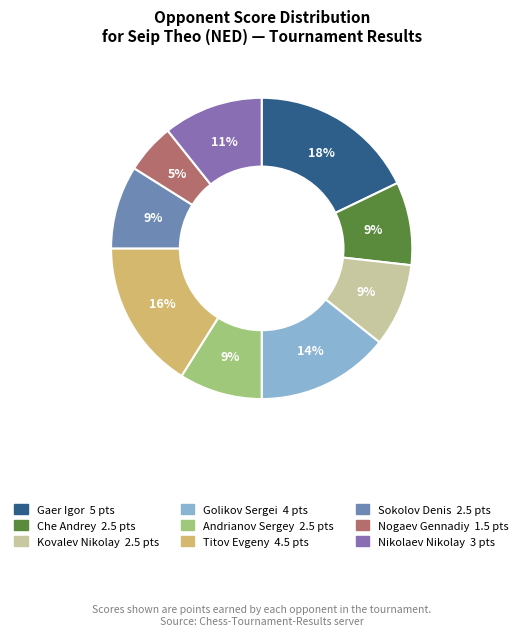

Rank the categories by value from highest to lowest.

Gaer Igor, Titov Evgeny, Golikov Sergei, Nikolaev Nikolay, Che Andrey, Kovalev Nikolay, Andrianov Sergey, Sokolov Denis, Nogaev Gennadiy